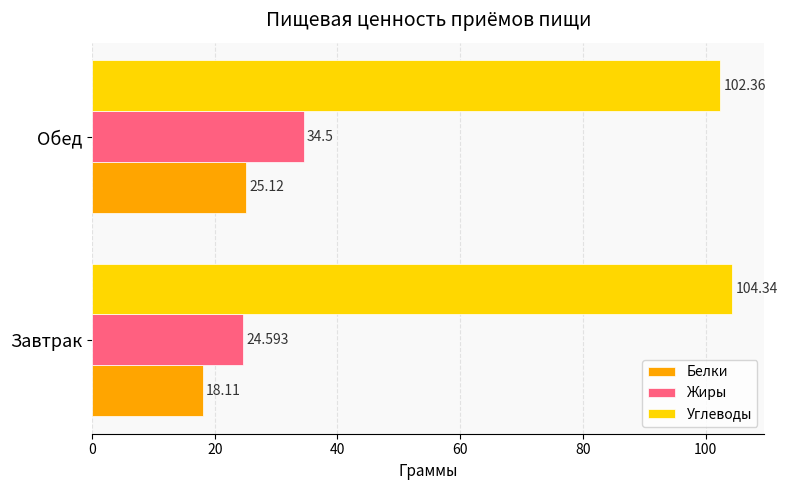

How many values in the Белки series exceed 25?

1